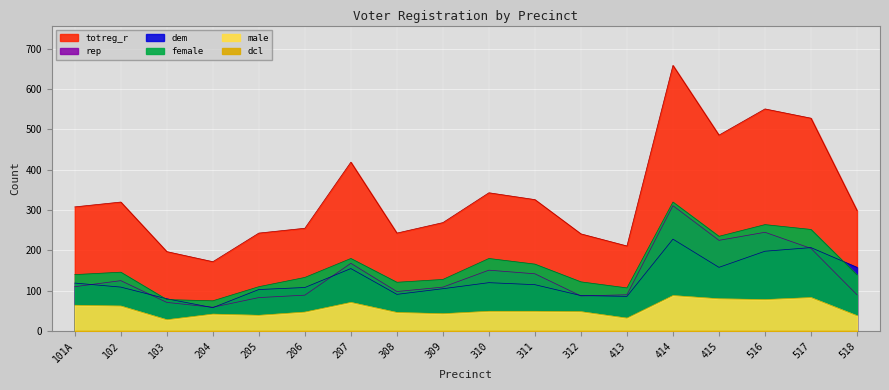

True or false: male and rep cross at least once.

False